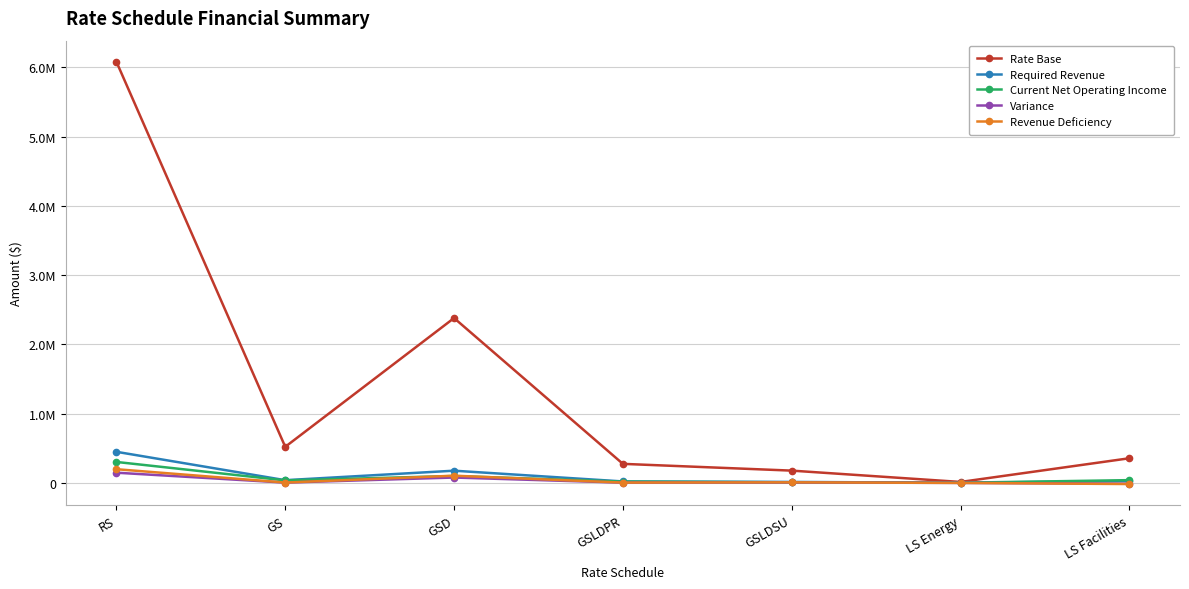

True or false: Revenue Deficiency has more than 0 interior local peaks.

True